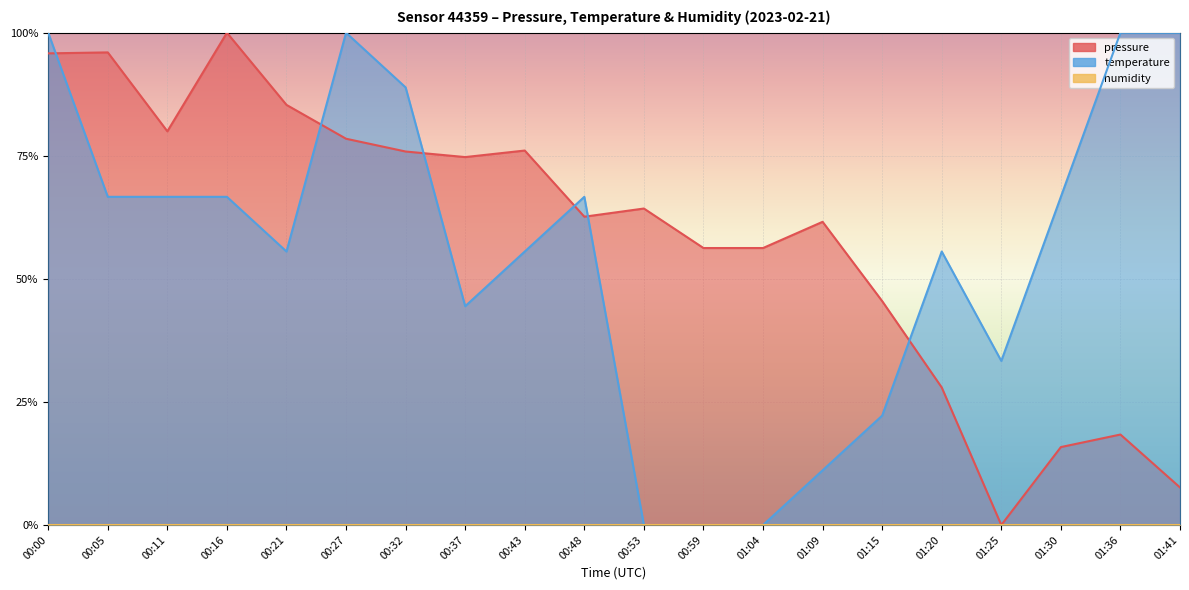

Does the chart display data point markers on the line(s)?

No